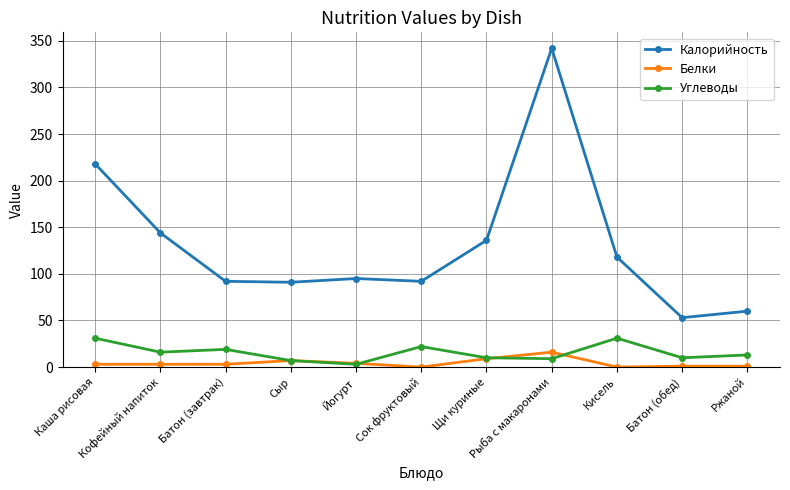

What is the difference between the maximum and minimum values in the Углеводы series?

28